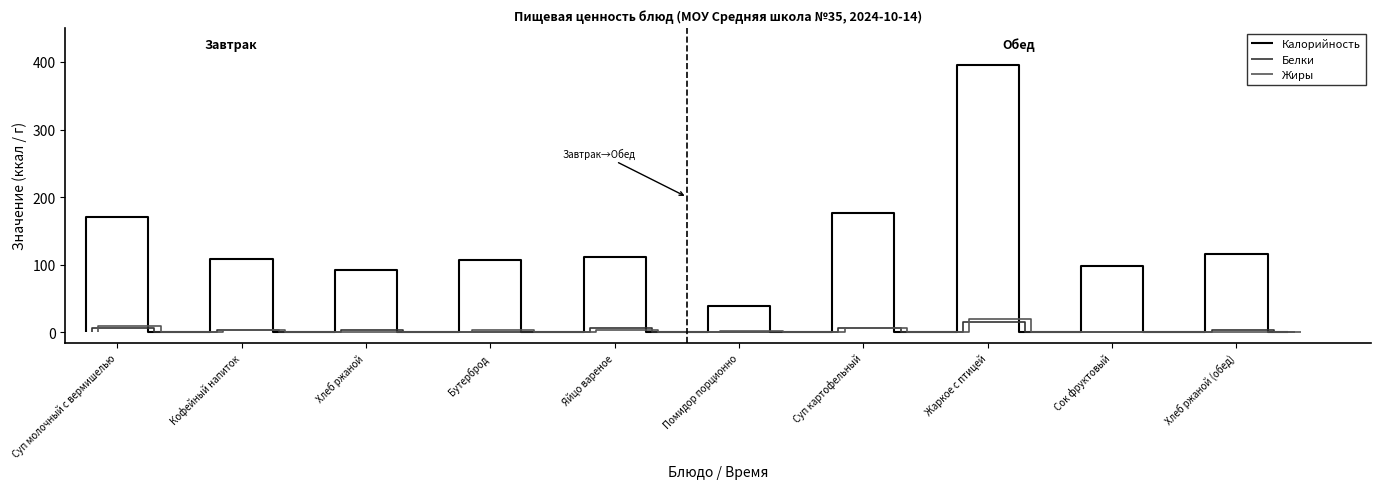

What is the average value of the Белки series?

5